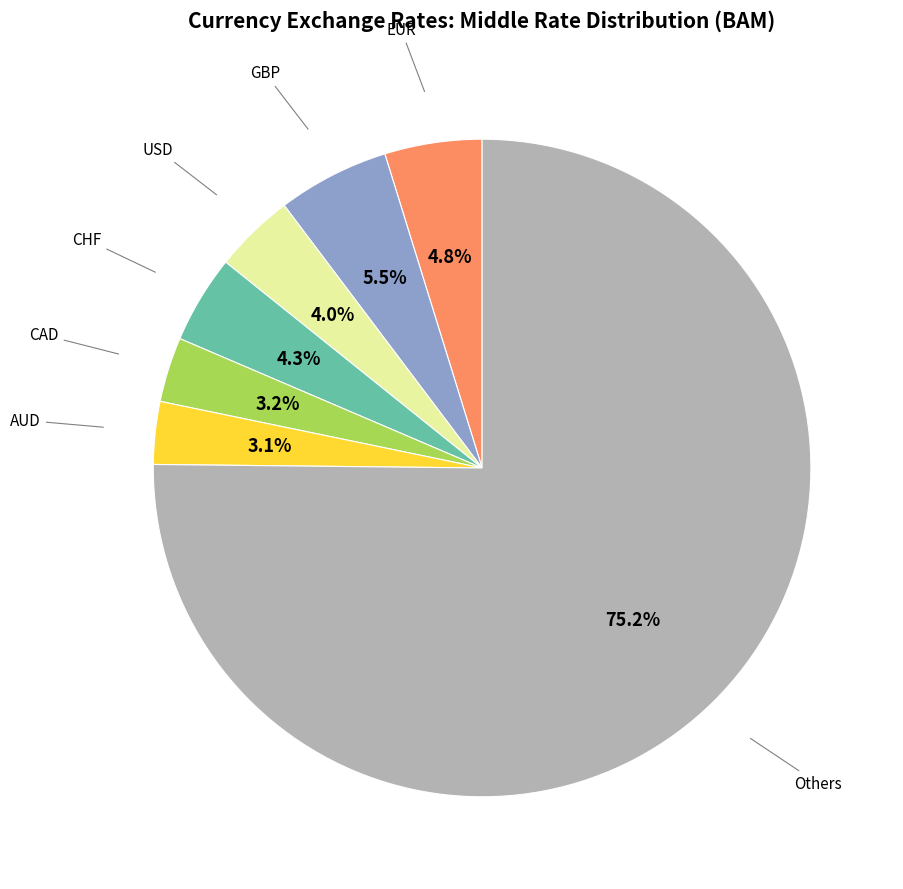

Count the number of slices in the pie.

7